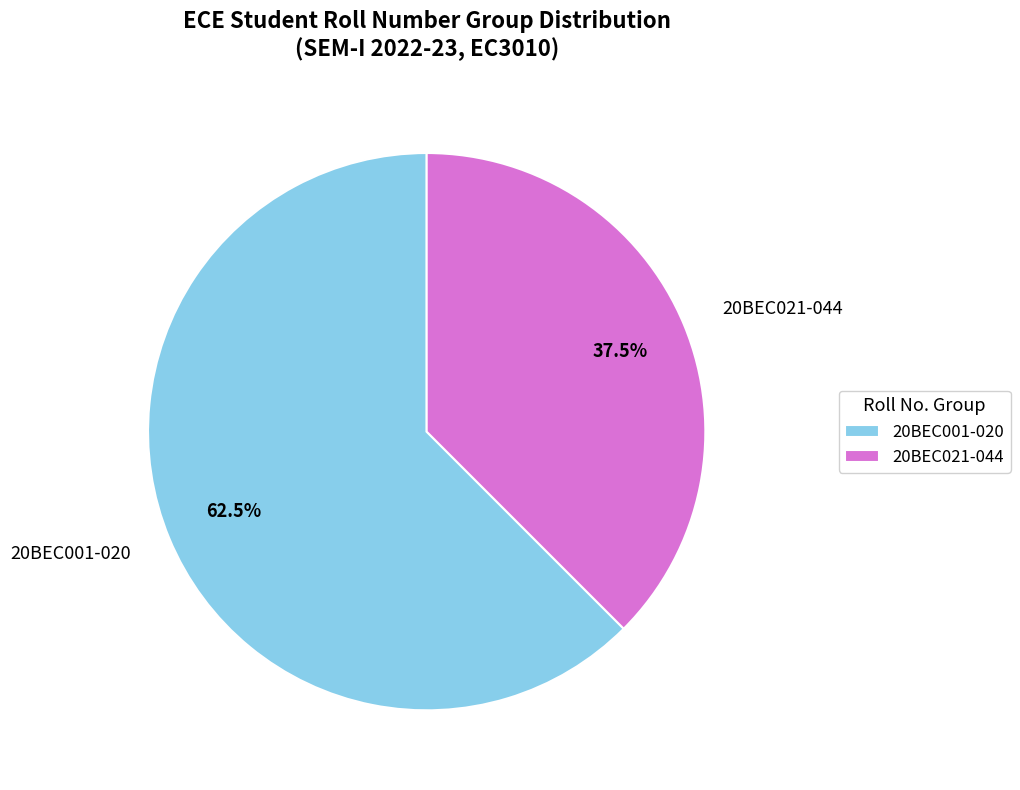

Which slice represents more than half of the pie?

20BEC001-020